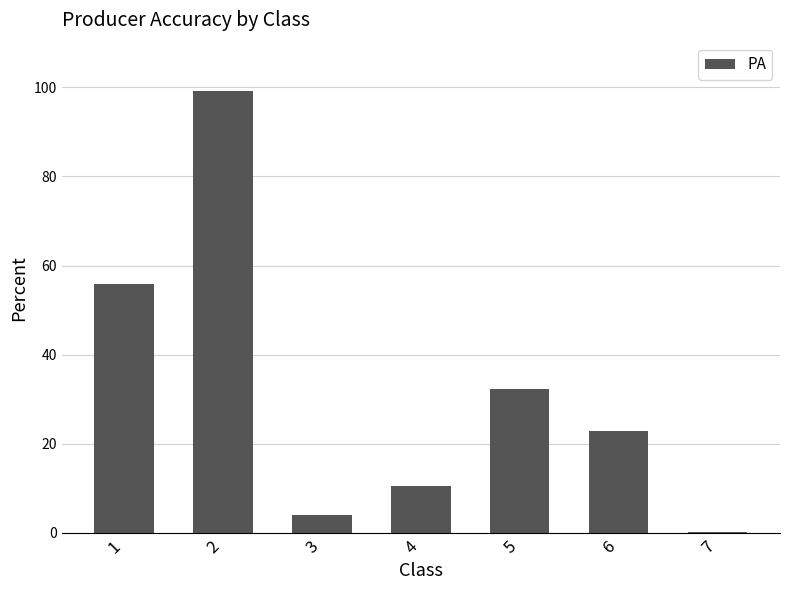

What is the change in value from 2 to 3?

-95.2